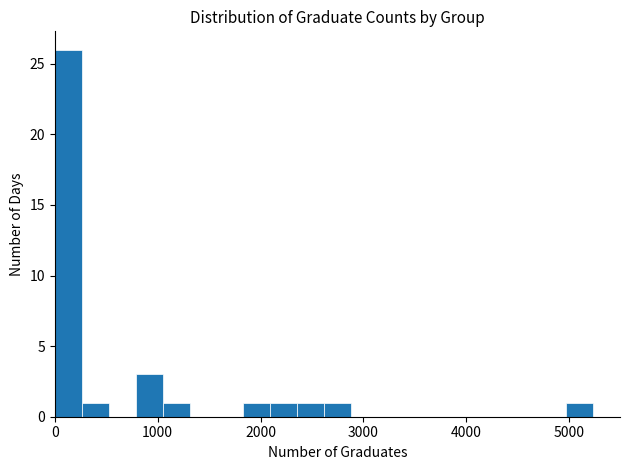

Around what value on the x-axis is the tallest bar? Give the approximate position of its centre, as read against the axis.

100